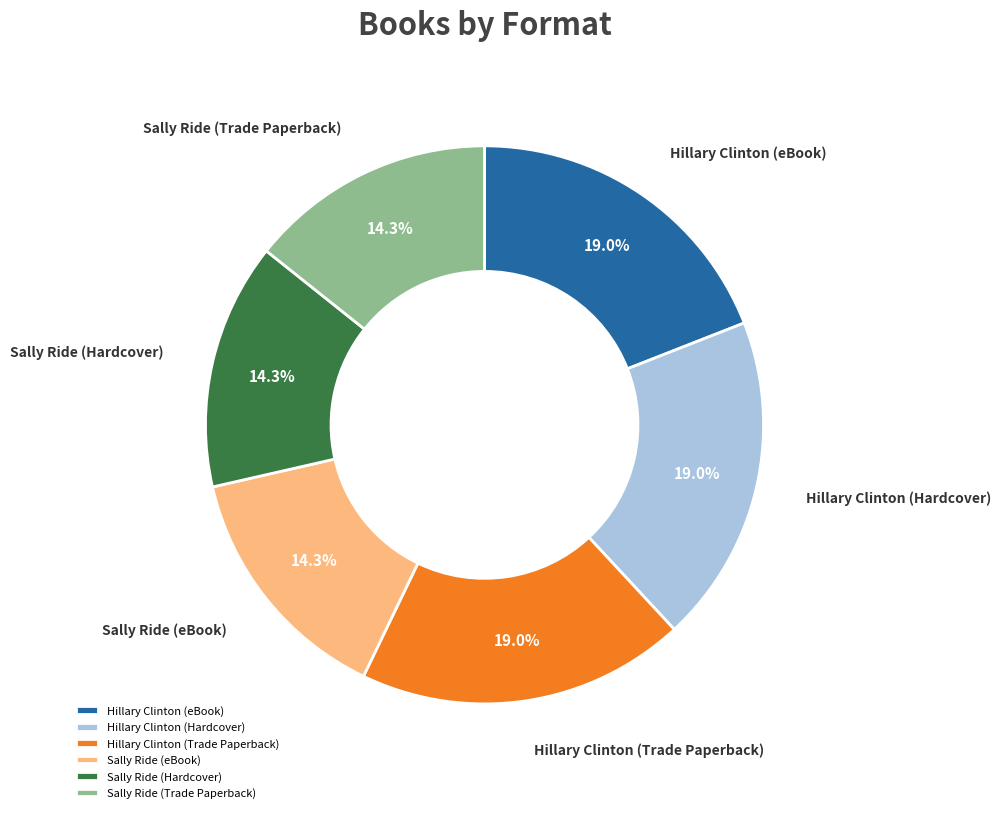

Does Sally Ride (Trade Paperback) represent more than half of the total?

No